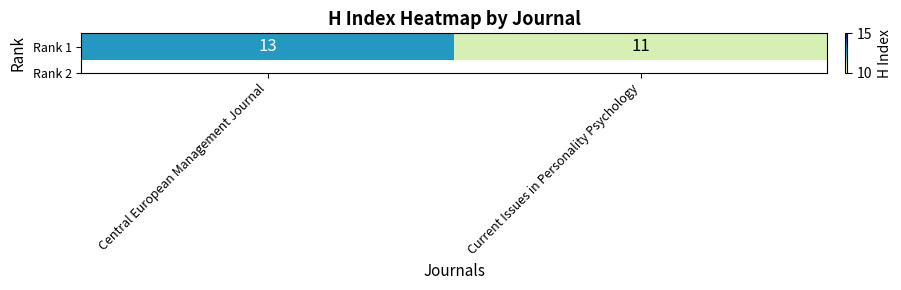

At which category does the chart reach its minimum across all series?

Current Issues in Personality Psychology